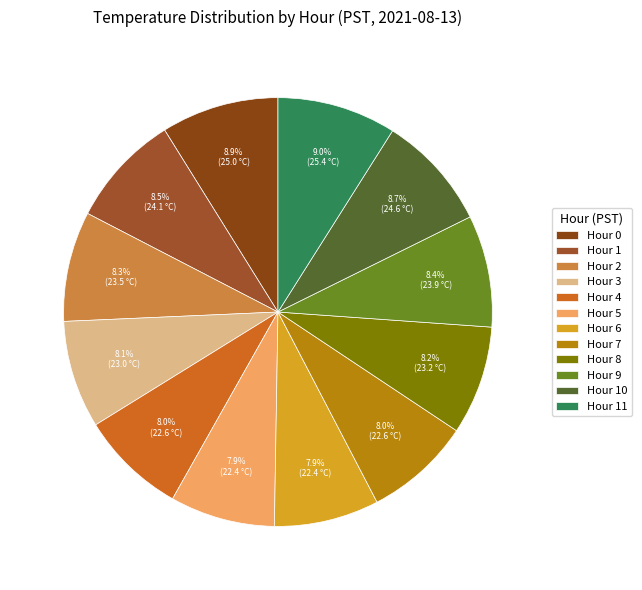

What percentage is the Hour 4 slice, to the nearest percent?

8%